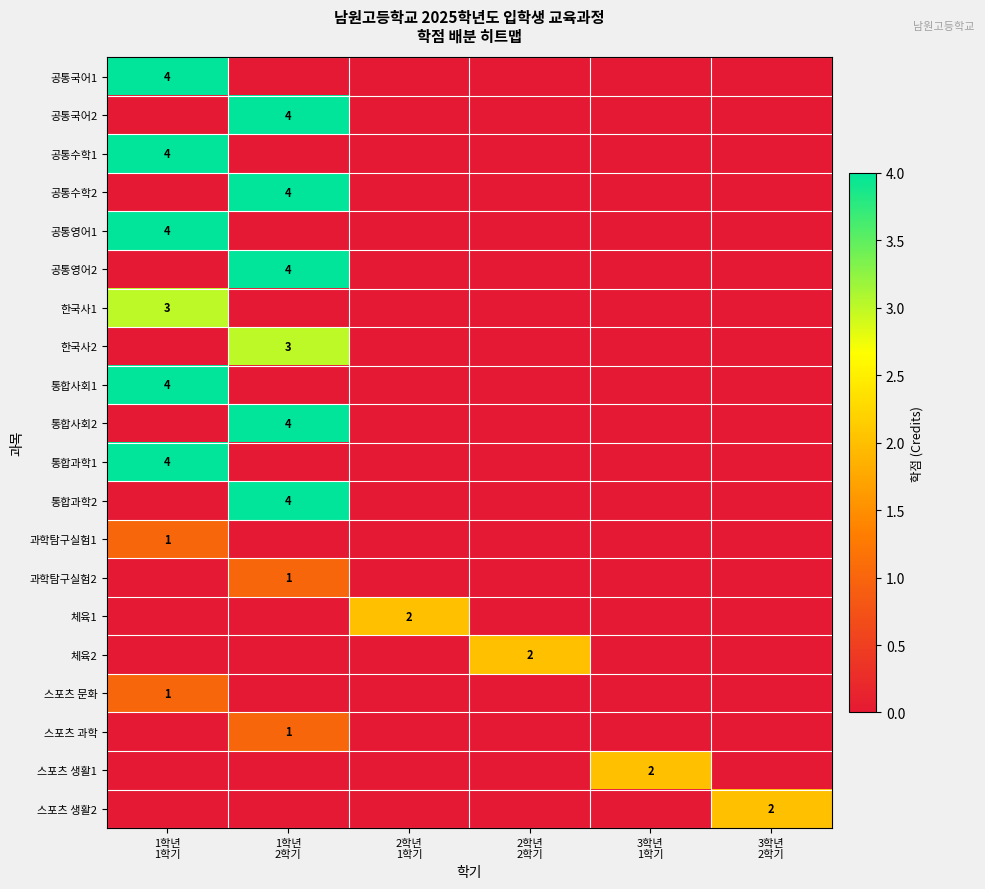

At how many categories does at least one series exceed 1?

6